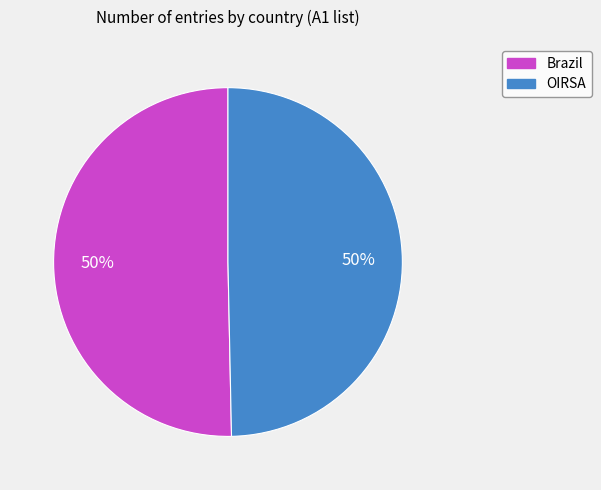

What is the ratio of the value at Brazil to the value at OIRSA?

1.0